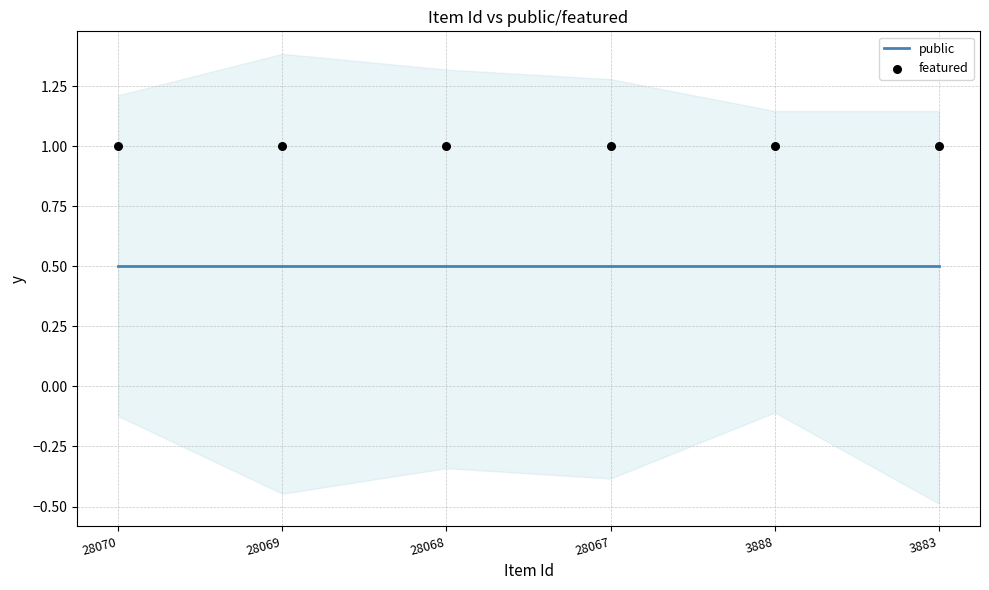

Which series contains the lowest Y value?

public